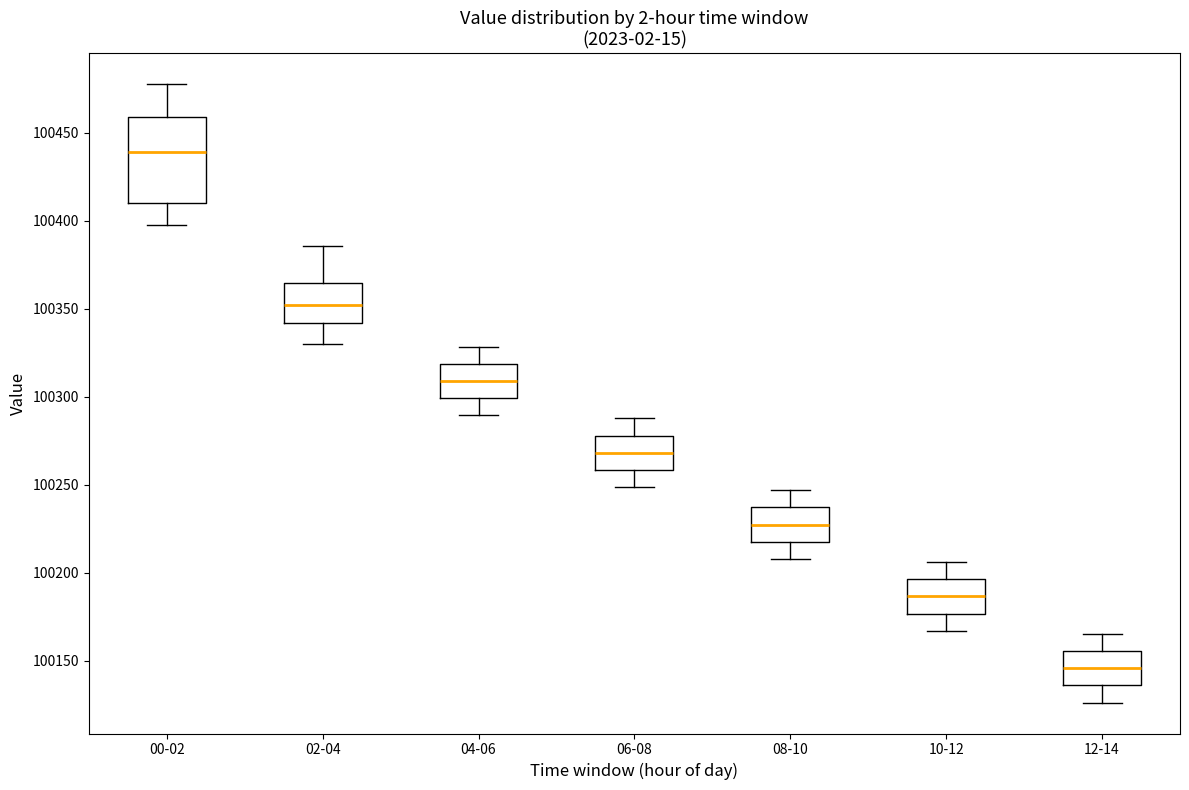

Reading left to right, read every box against the y-axis: the position of its median line, the range the box covers, and the ends of its whiskers. The values are not printed on the chart, so give them approximately, as read against the axis.

00-02: median 100440, box 100410 to 100460, whiskers 100400 to 100480
02-04: median 100350, box 100340 to 100365, whiskers 100330 to 100385
04-06: median 100310, box 100300 to 100320, whiskers 100290 to 100330
06-08: median 100270, box 100260 to 100280, whiskers 100250 to 100290
08-10: median 100225, box 100220 to 100235, whiskers 100210 to 100245
10-12: median 100185, box 100175 to 100195, whiskers 100165 to 100205
12-14: median 100145, box 100135 to 100155, whiskers 100125 to 100165